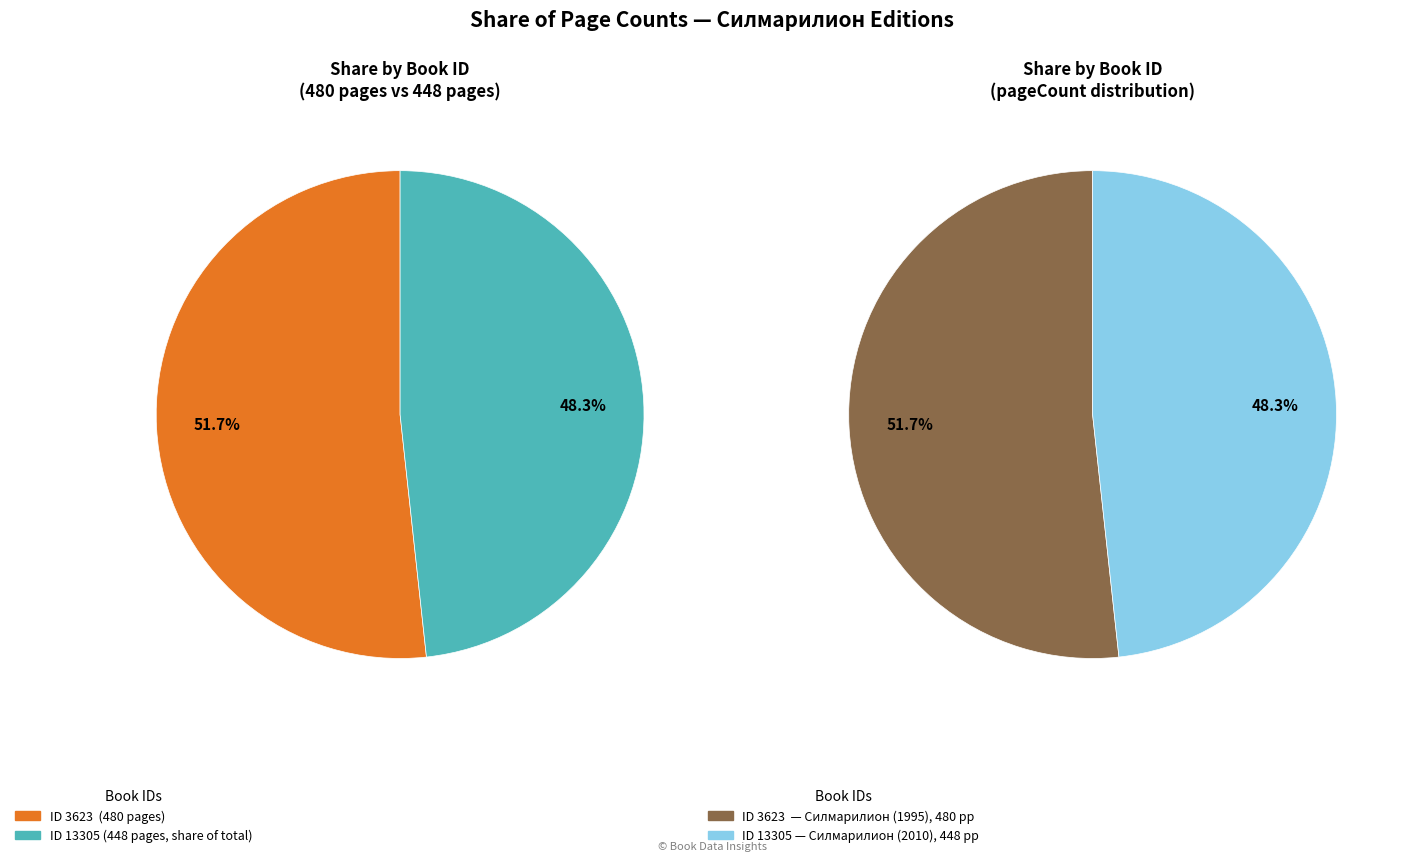

What is the change in value from 3623 to 13305?

-32